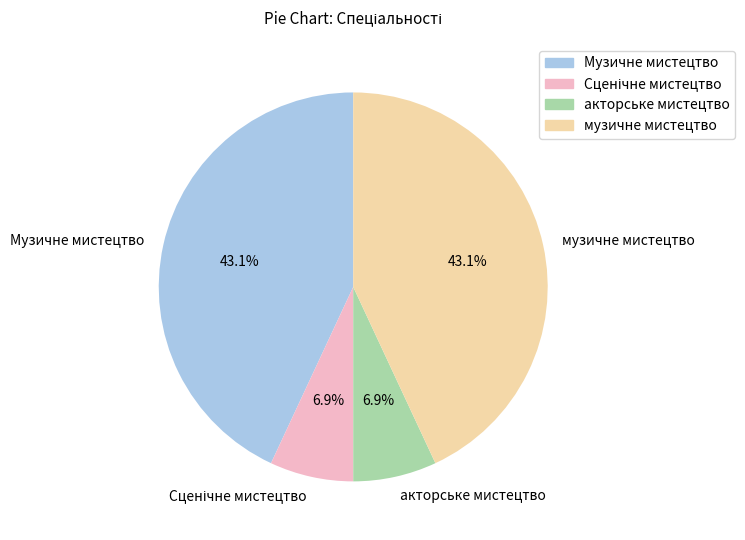

Approximately how many times larger is the value at акторське мистецтво compared to музичне мистецтво?

0.2